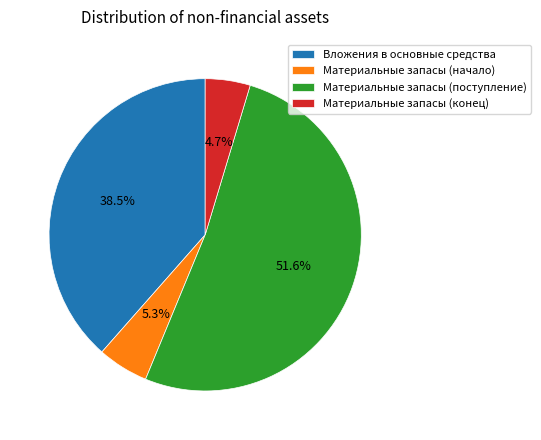

How many slices are in this pie chart?

4